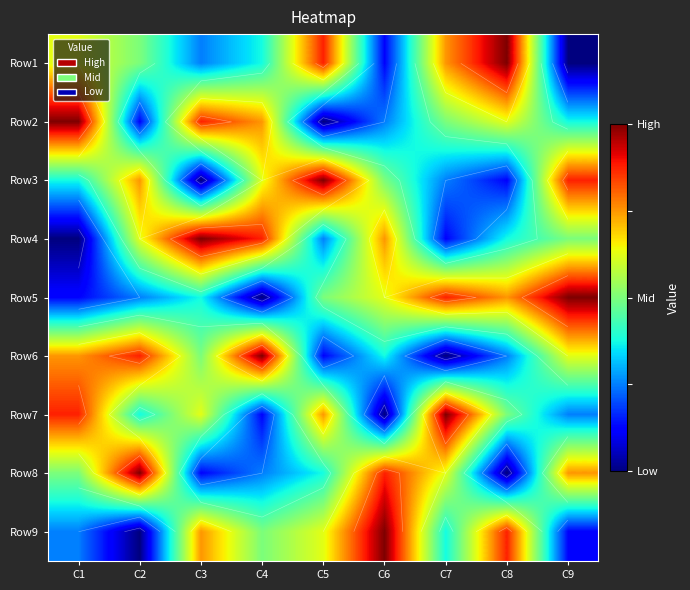

Between C3 and C4, which is larger?

C4